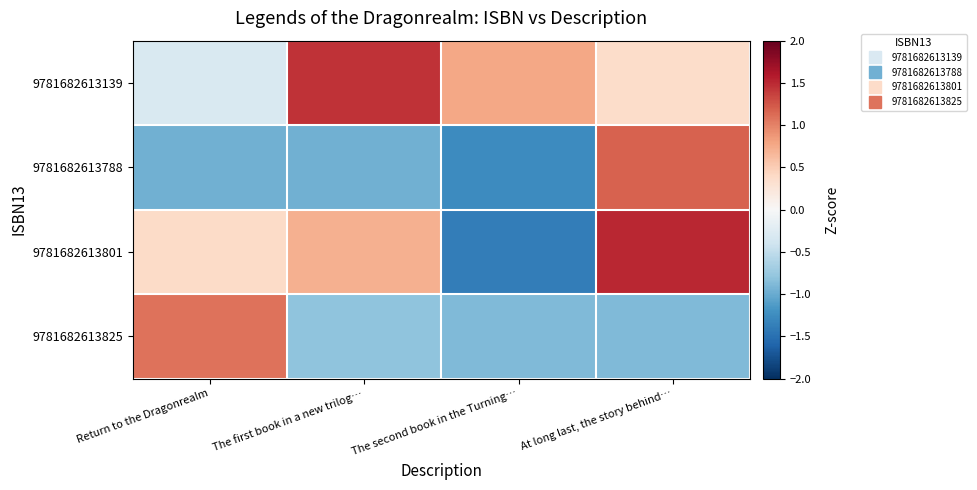

Which series has the largest range (max minus min)?

9781682613801